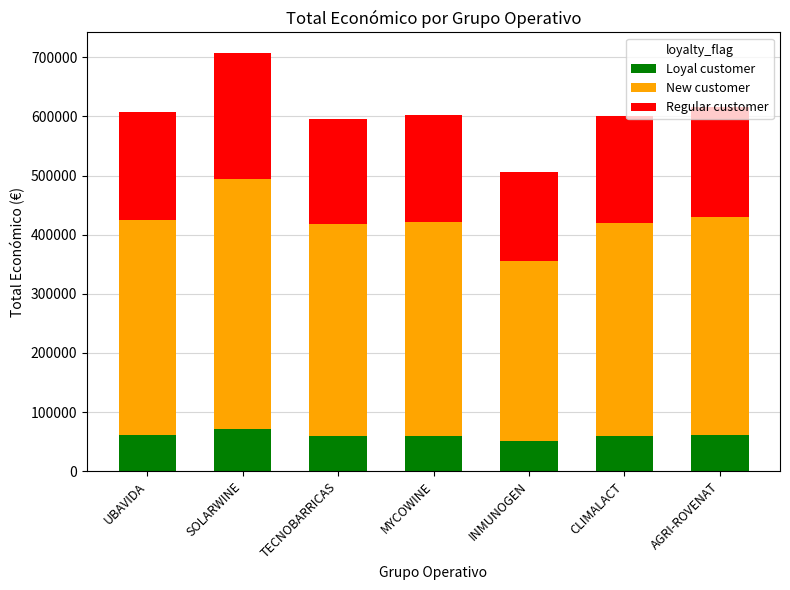

Where does the Loyal customer series first go above 60229?

UBAVIDA